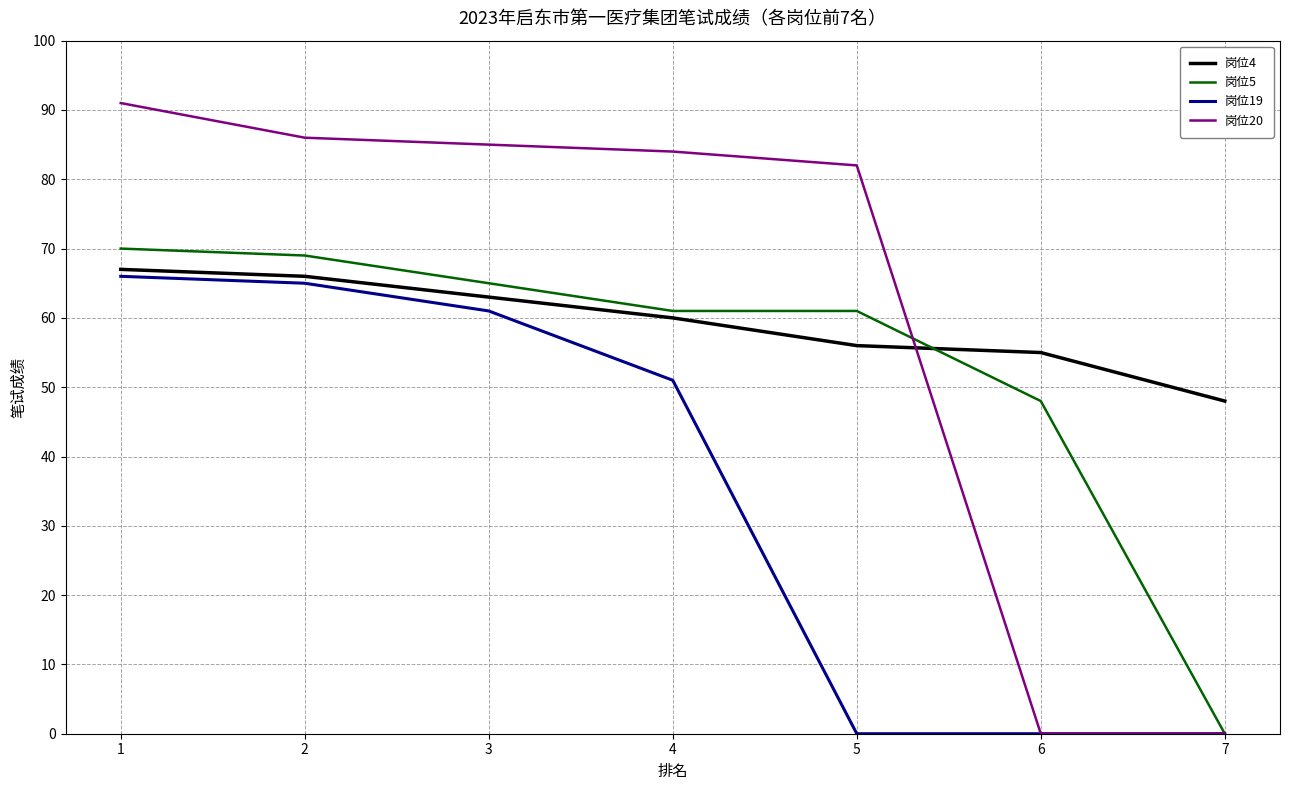

What is the difference between the highest and lowest values at 1?

25